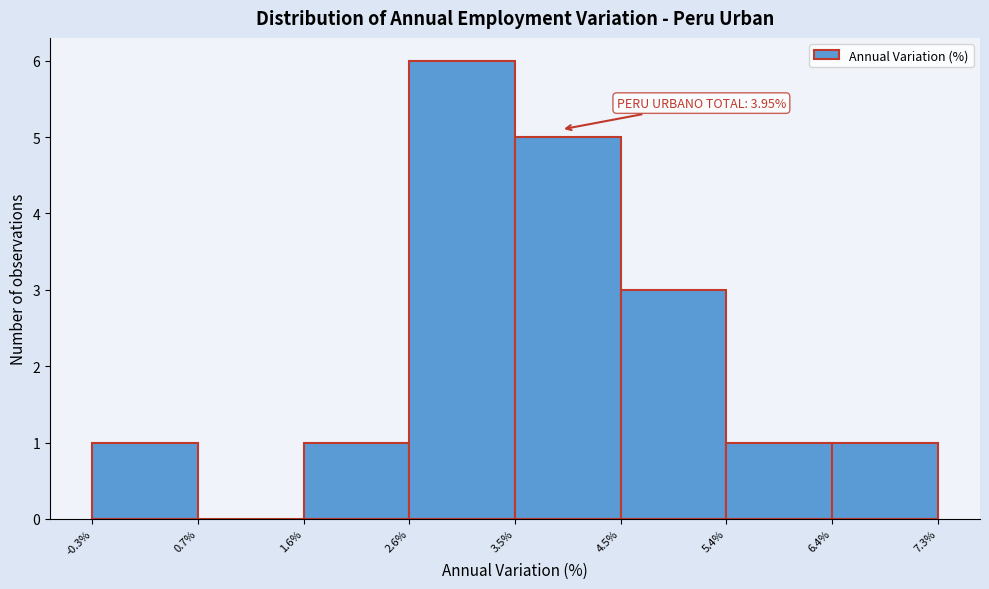

Which range on the x-axis has the tallest bar?

2.6% to 3.5%